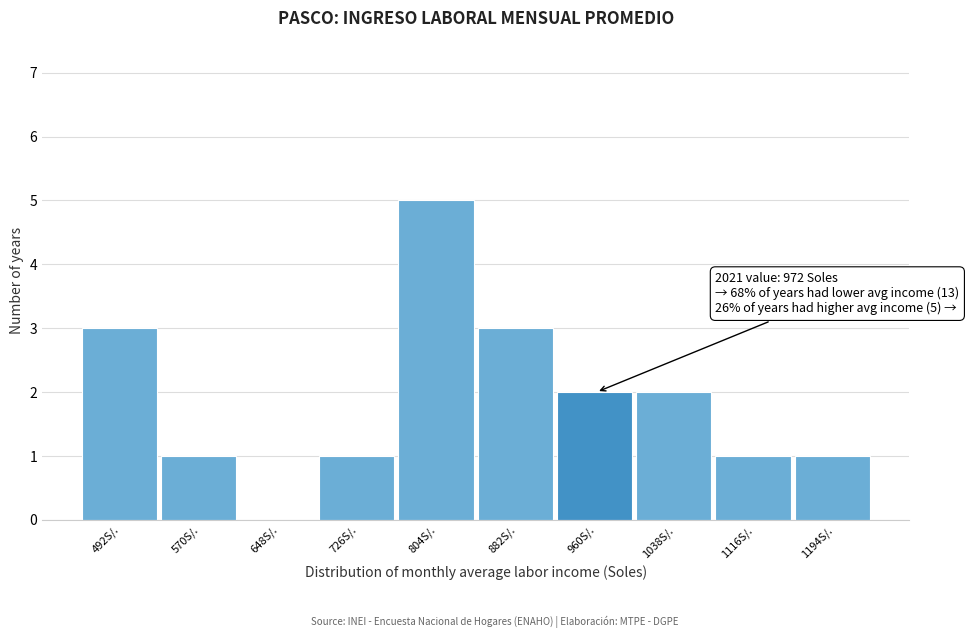

Reading right to left, what are all the values shown in this chart?

1194S/.=1	1116S/.=1	1038S/.=2	960S/.=2	882S/.=3	804S/.=5	726S/.=1	648S/.=0	570S/.=1	492S/.=3